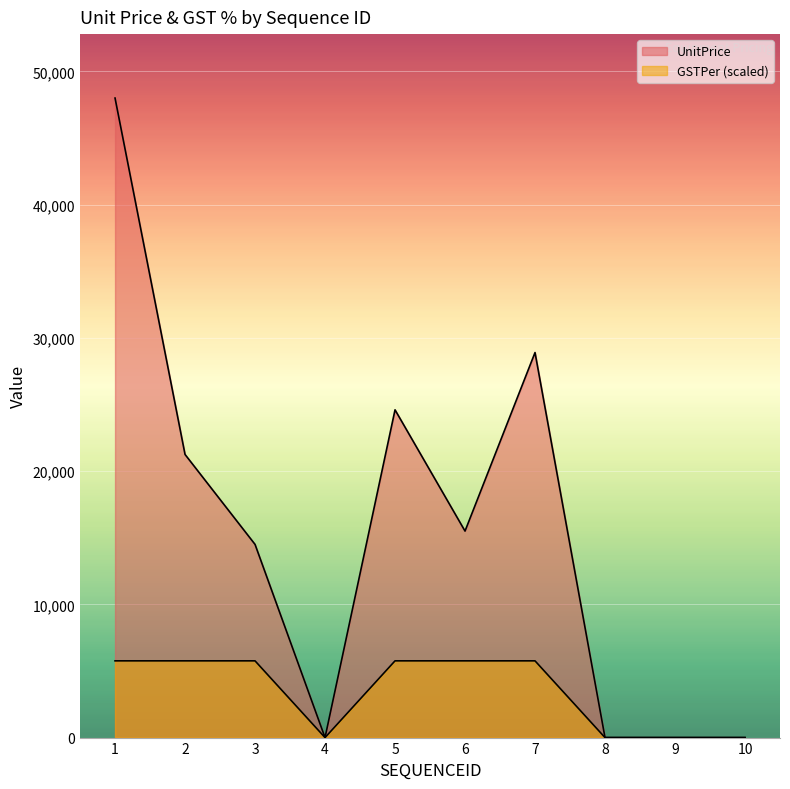

True or false: UnitPrice and GSTPer intersect in this chart.

False